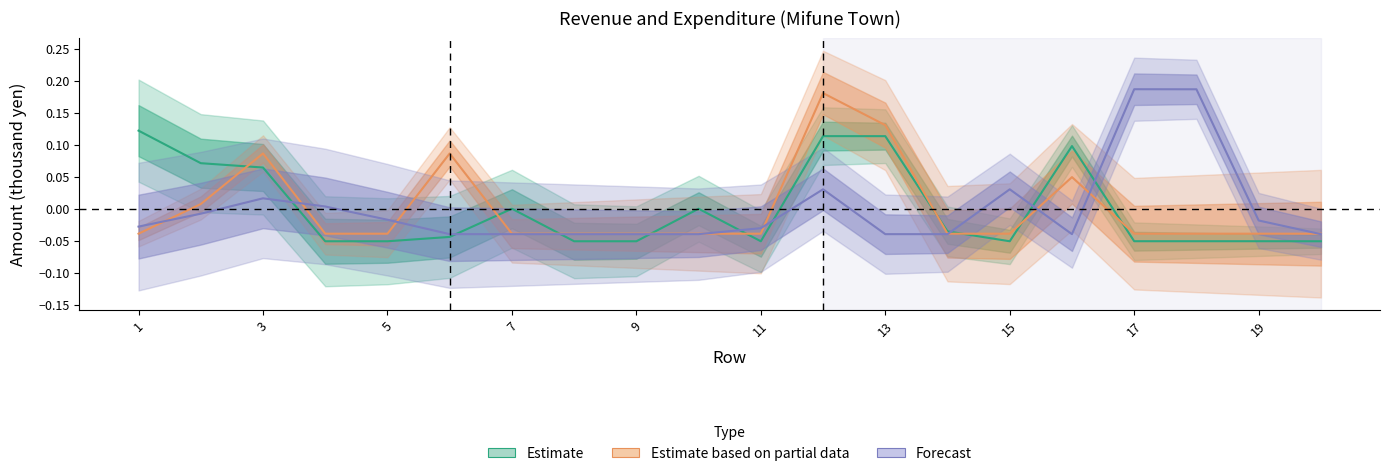

Which series has the widest spread of values?

Forecast